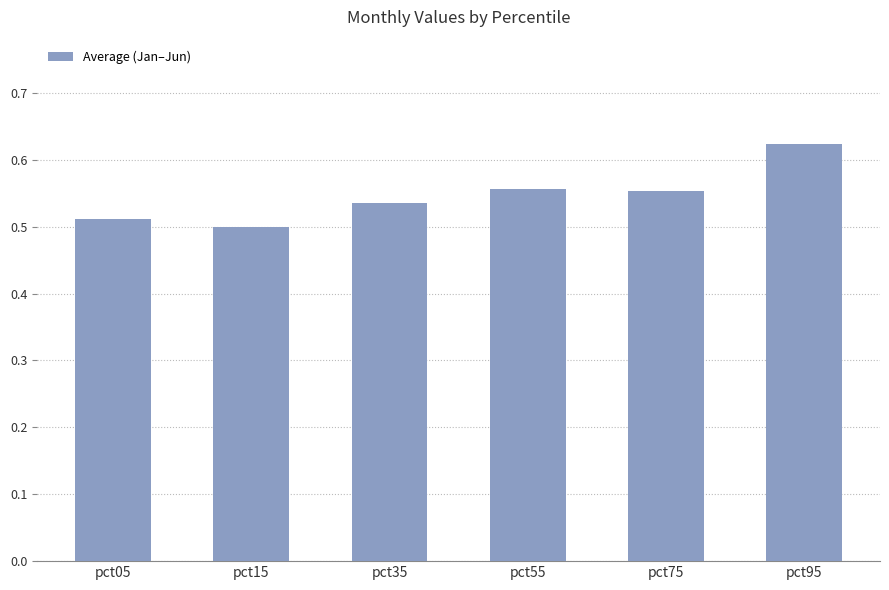

Which category has the highest value across all series?

pct95